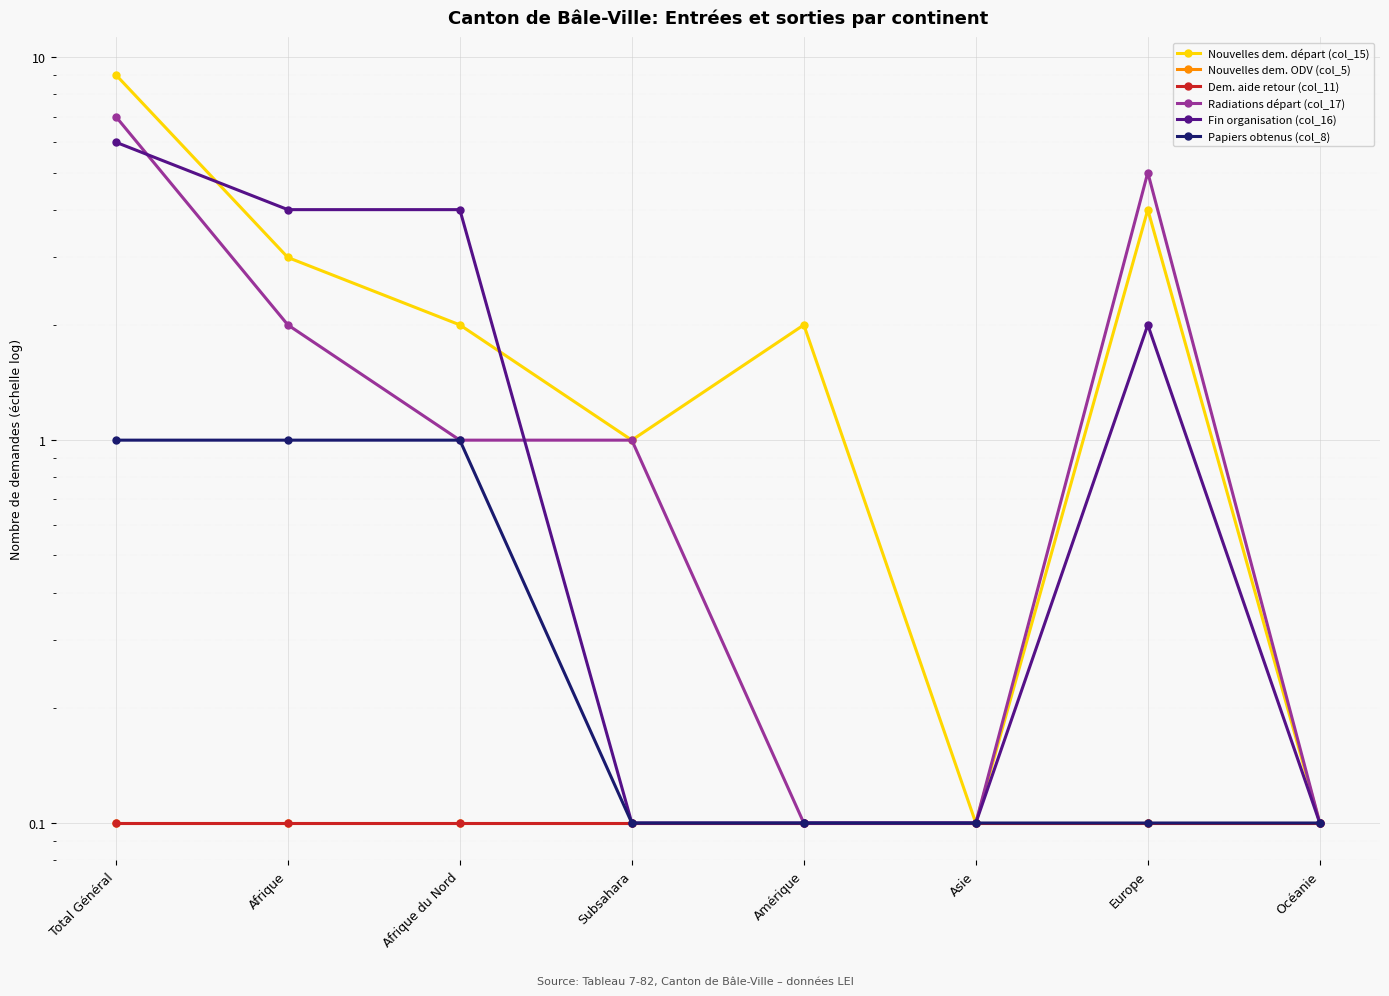

What is the average value of the Radiations départ (col_17) series?

2.0